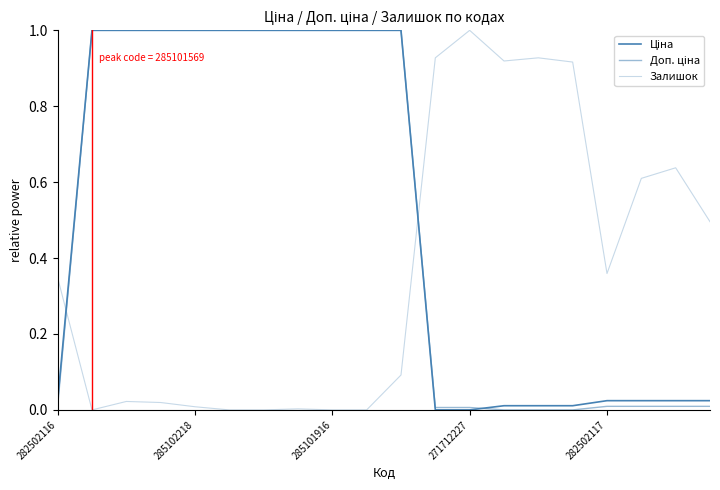

True or false: Доп. ціна and Залишок intersect in this chart.

True